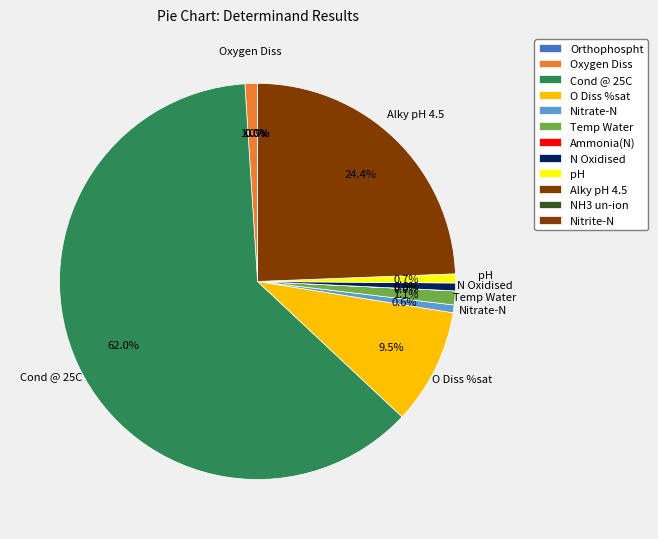

Is N Oxidised the majority of the pie?

No